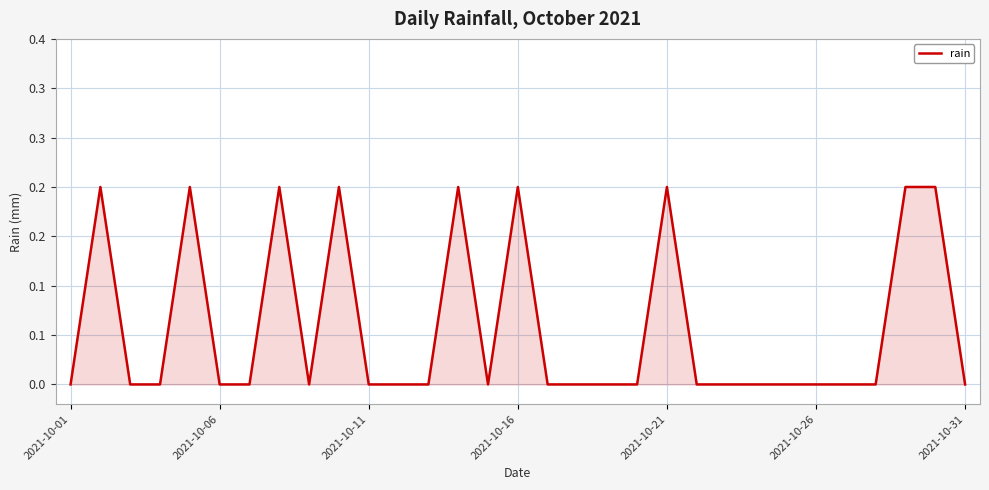

Does the chart display data point markers on the line(s)?

No